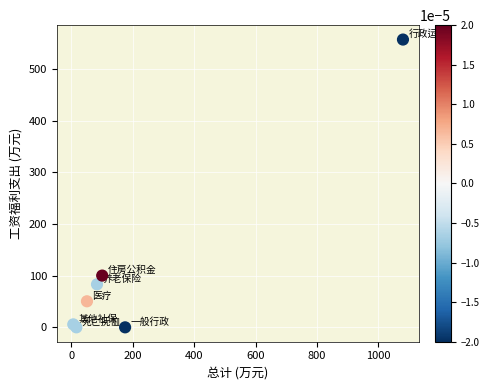

What Y value in the scatter plot is closest to 278?

100.1